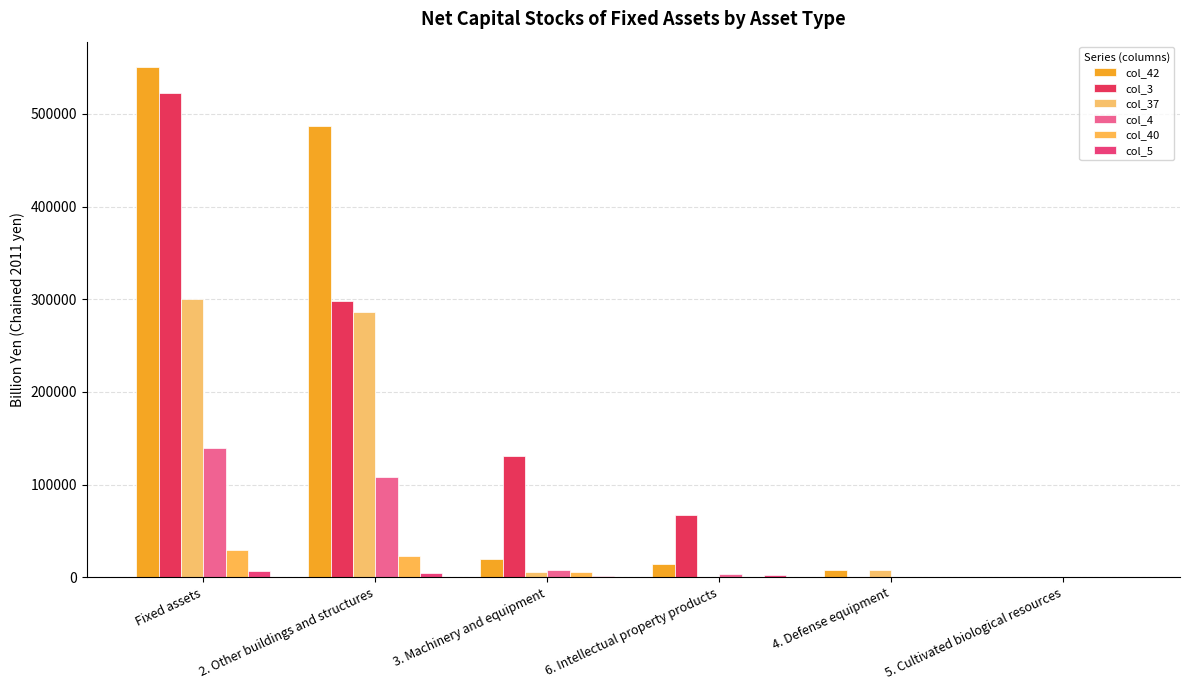

Is the value of col_3 at 5. Cultivated biological resources greater than the value of col_37 at Fixed assets?

No